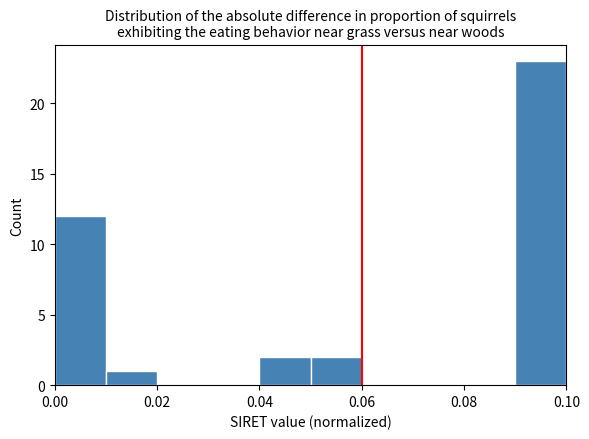

Which range on the x-axis has the tallest bar?

0.09 to 0.10